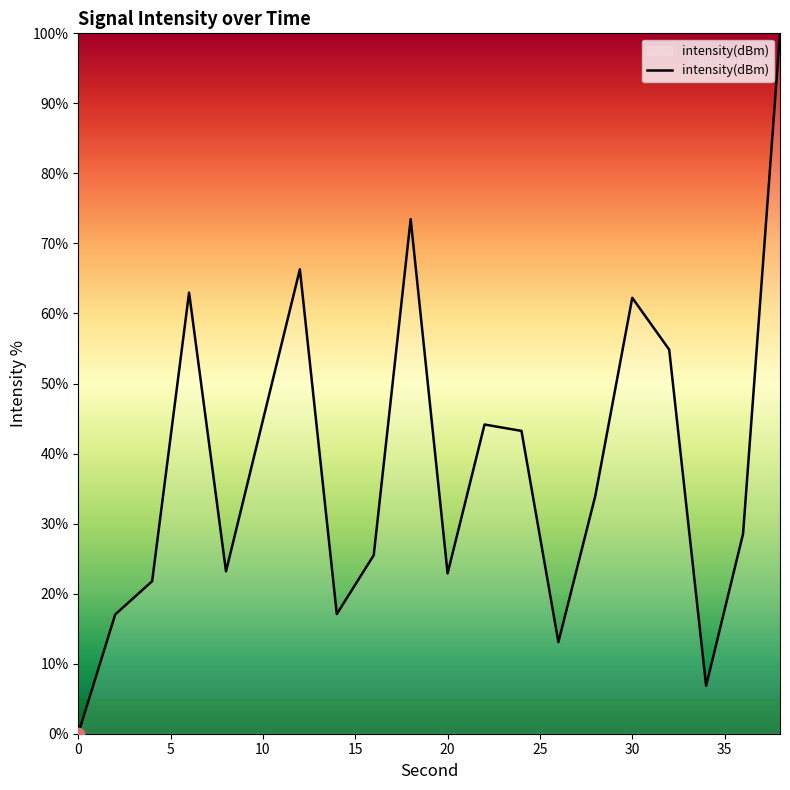

What is the greatest value displayed?

100.0